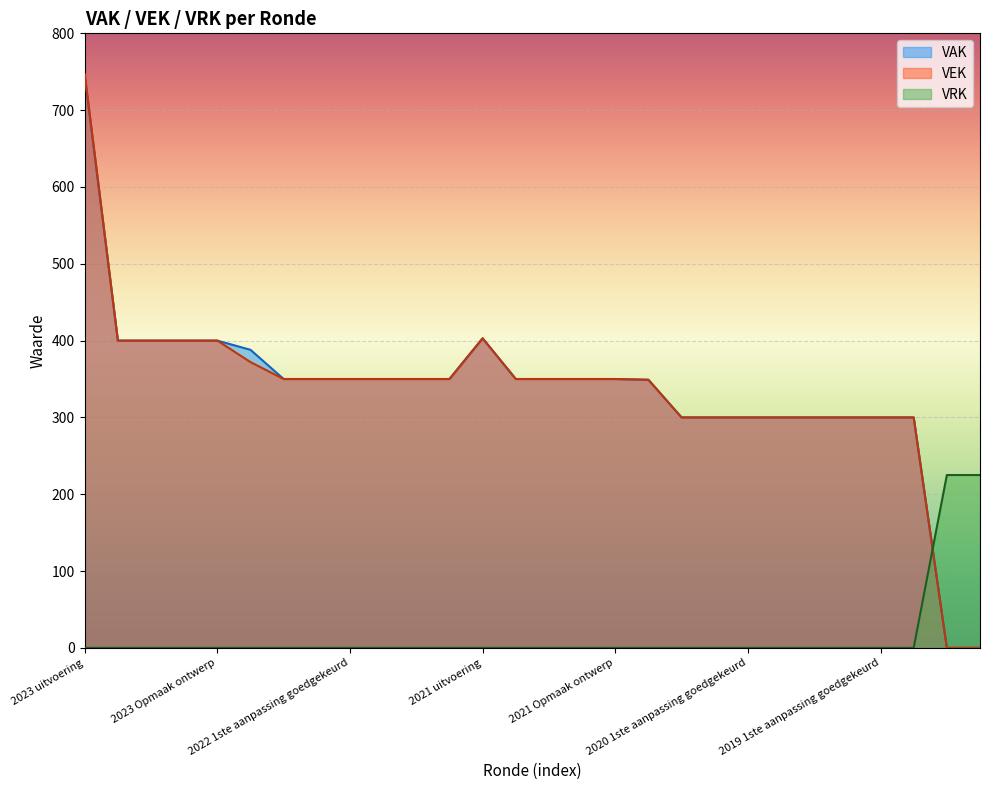

What is the difference between the maximum and minimum values in the VRK series?

225